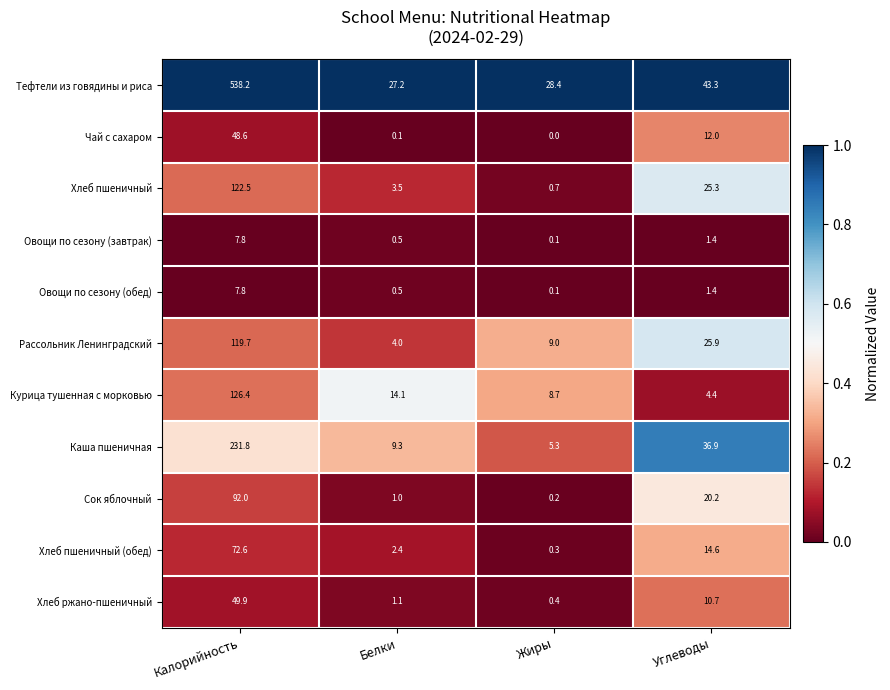

What is the lowest value of the Каша пшеничная series?

5.3